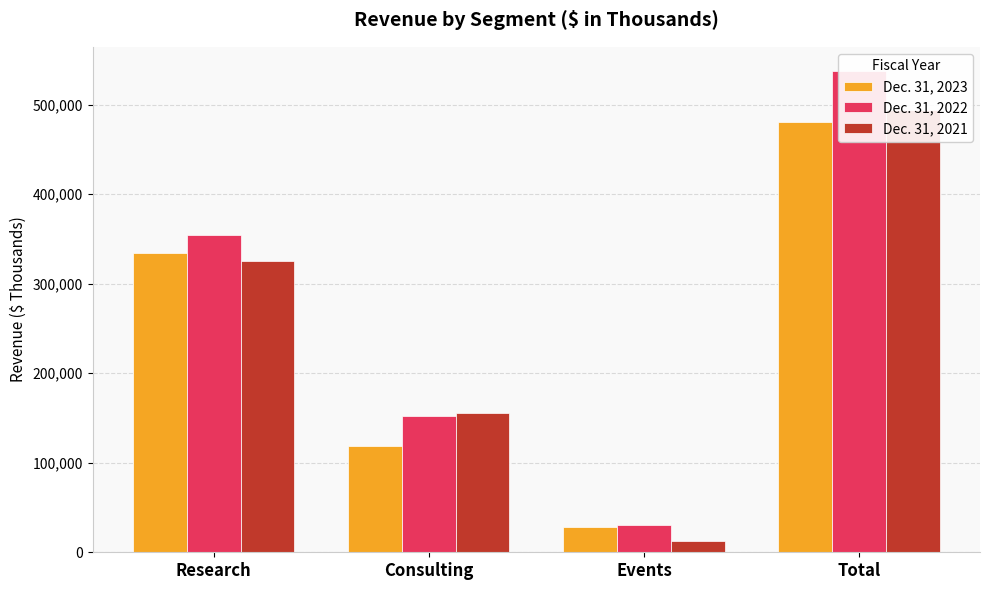

What is the label of the 1st bar from the right?

Total